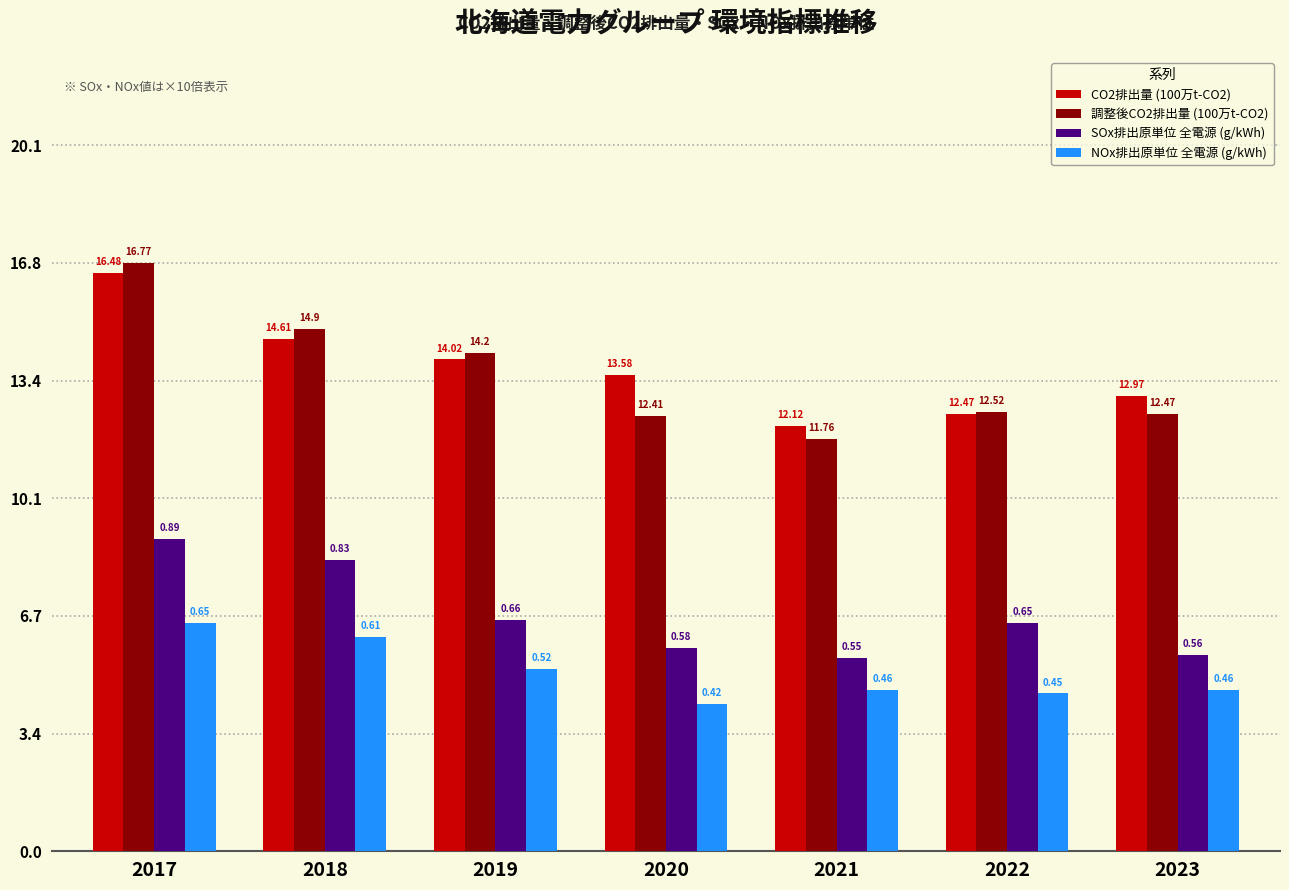

Is the value of 調整後CO2排出量 (100万t-CO2) at 2018 greater than the value of SOx排出原単位 全電源 (g/kWh) at 2019?

Yes